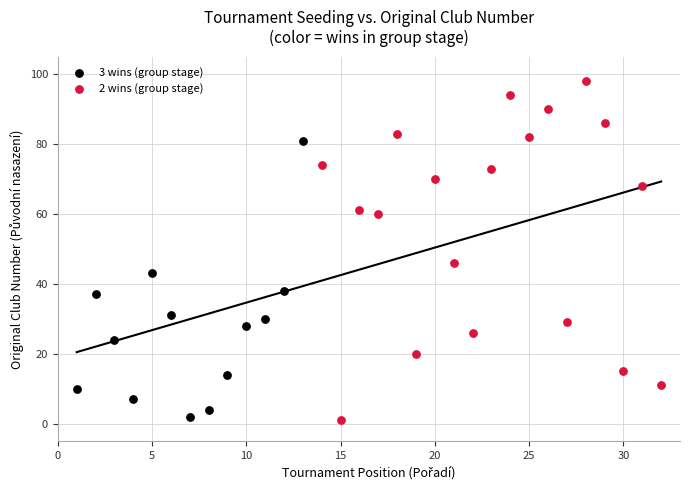

Which series contains the highest Y value?

2 wins (group stage)